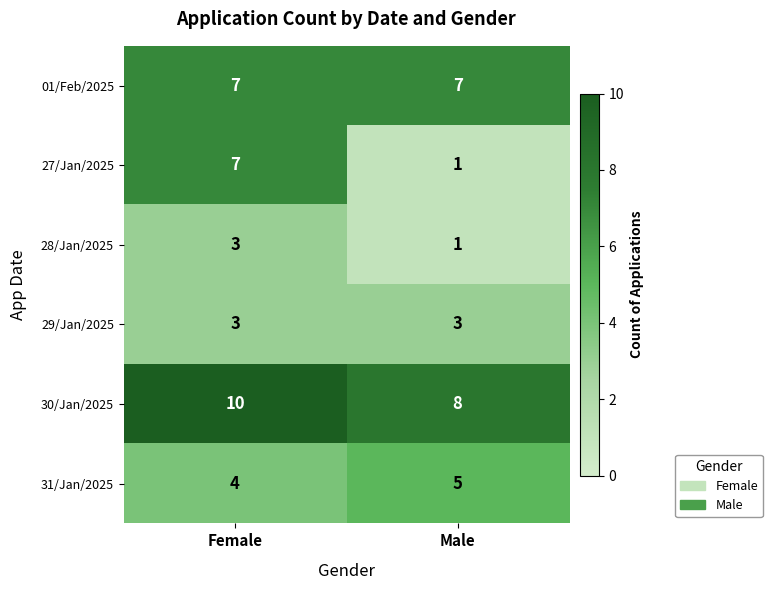

Which series has the largest total across all categories?

30/Jan/2025